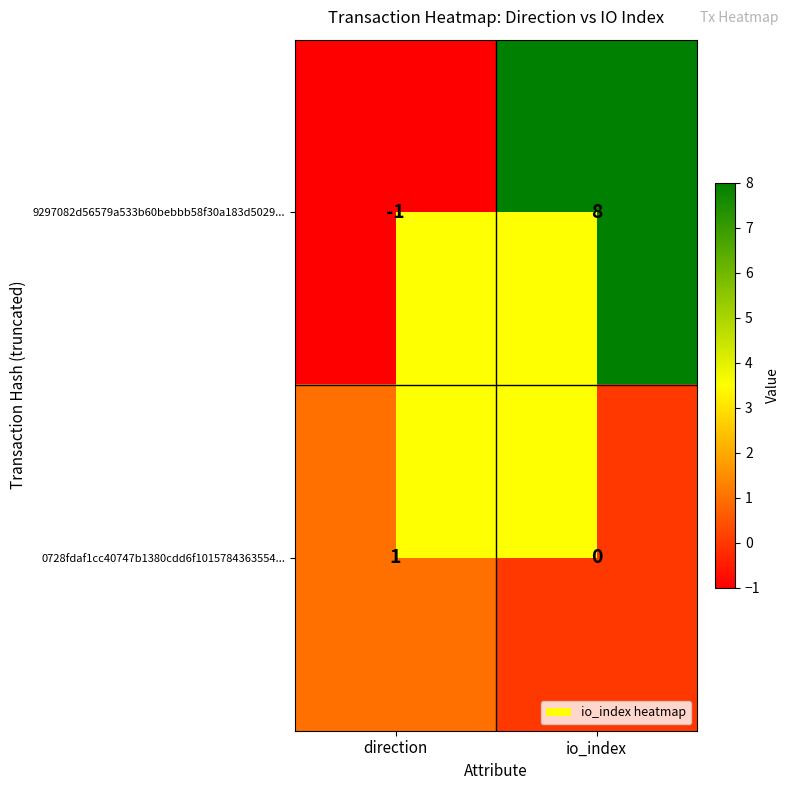

Rank the series by their maximum value, from lowest to highest.

0728fdaf1cc40747b1380cdd6f1015784363554..., 9297082d56579a533b60bebbb58f30a183d5029...